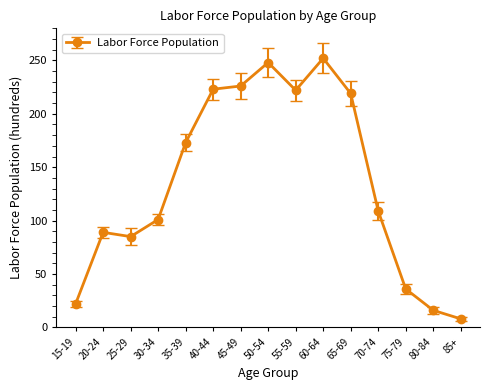

What position from the left is 55-59?

9